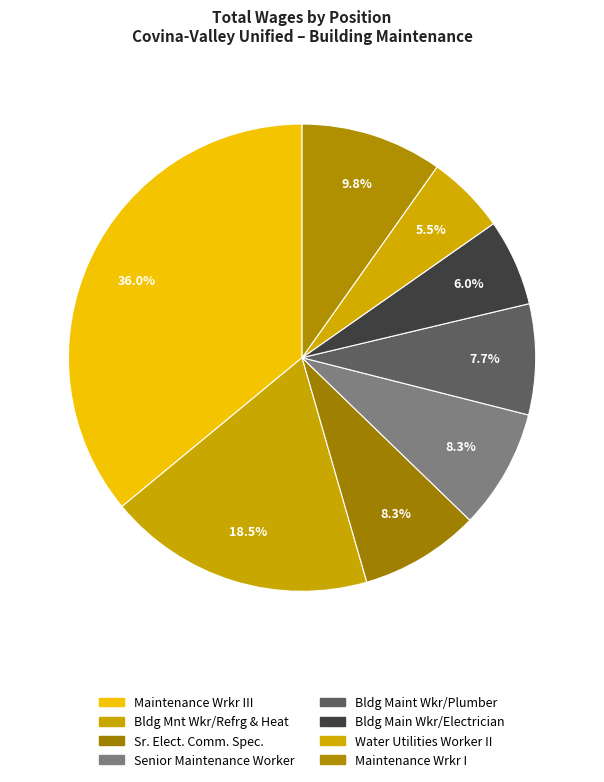

Rank the categories by value from lowest to highest.

Water Utilities Worker II, Bldg Main Wkr/Electrician, Bldg Maint Wkr/Plumber, Sr. Elect. Comm. Spec., Senior Maintenance Worker, Maintenance Wrkr I, Bldg Mnt Wkr/Refrg & Heat, Maintenance Wrkr III